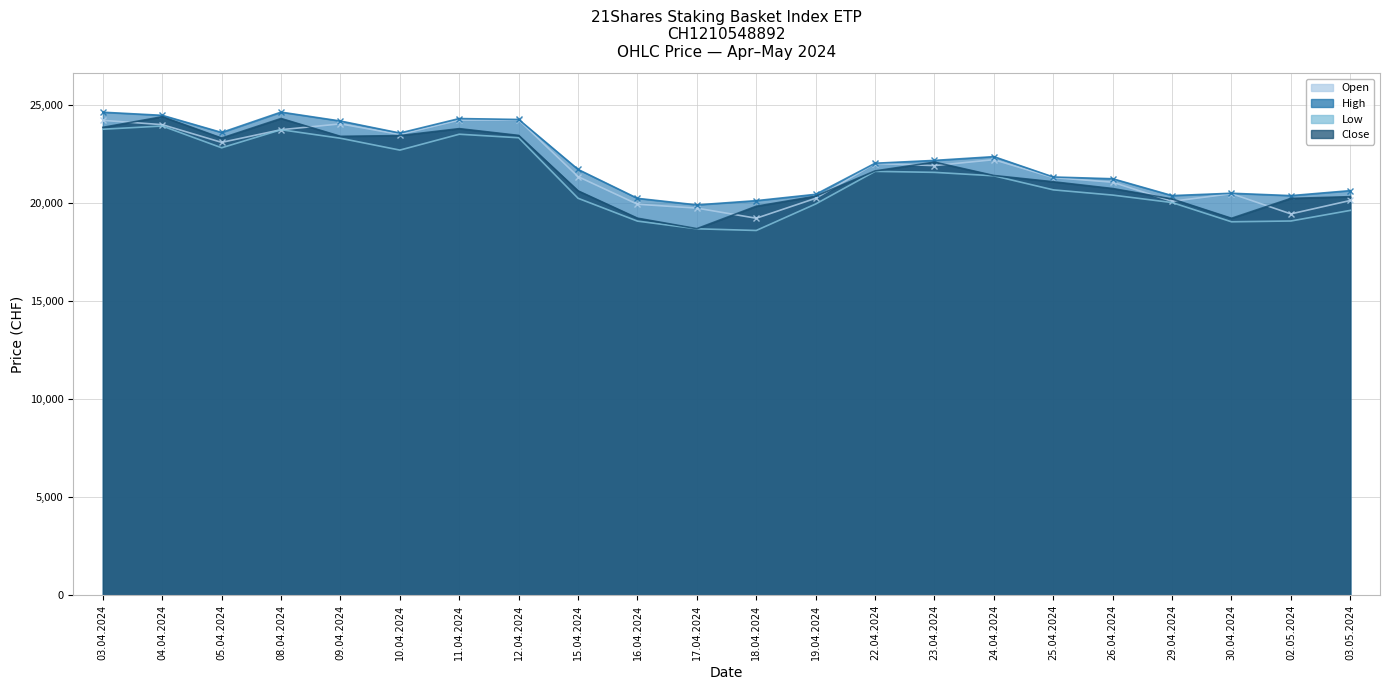

What is the minimum value for Open?

19223